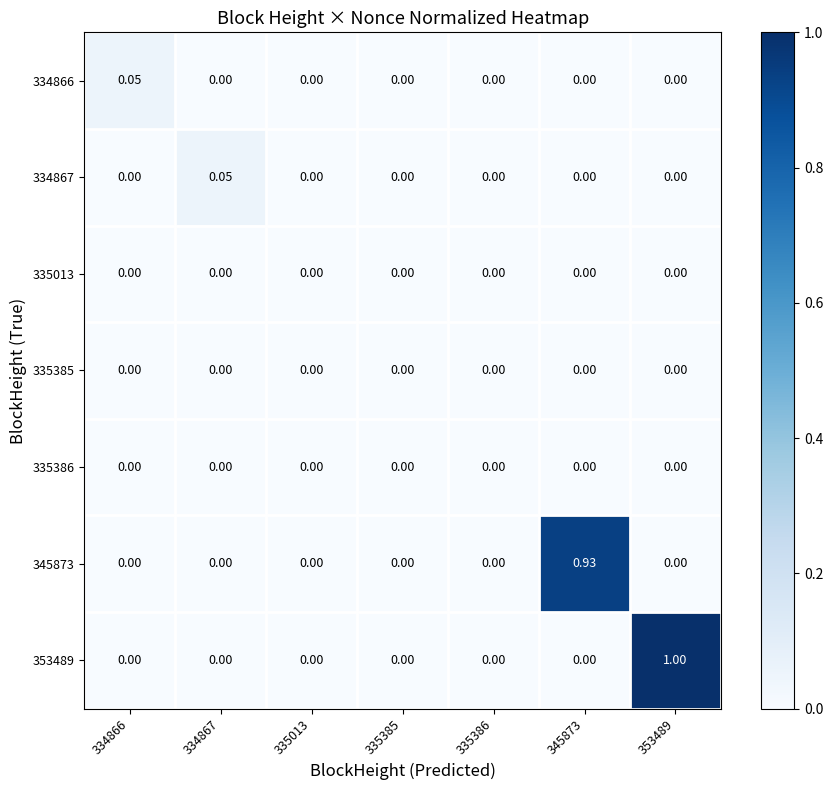

Count the number of data series in this chart.

7